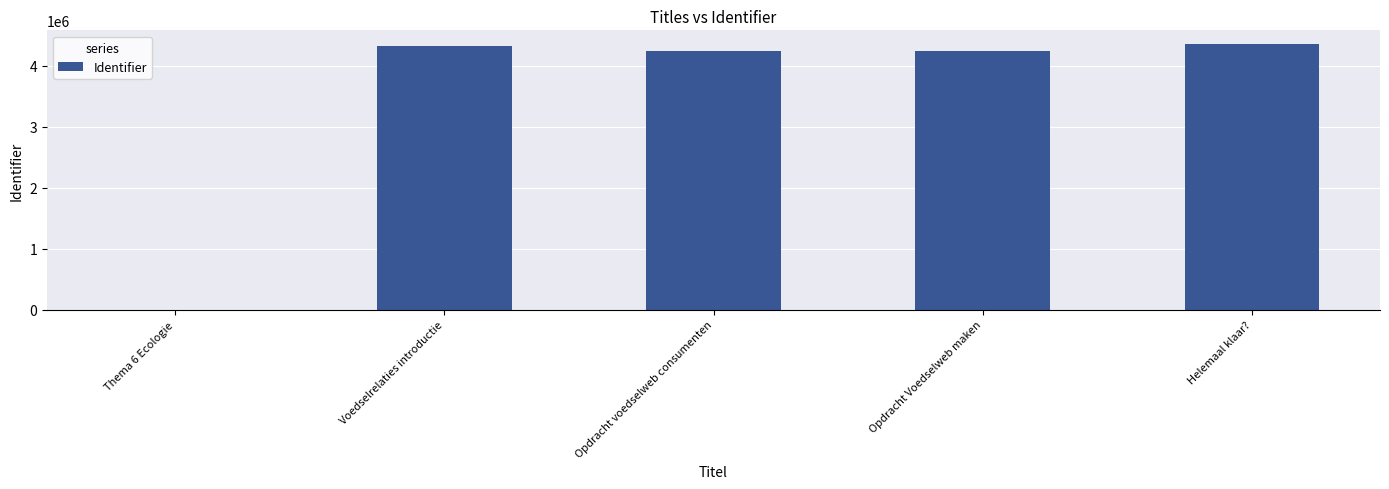

What is the sum of all values?

17182428